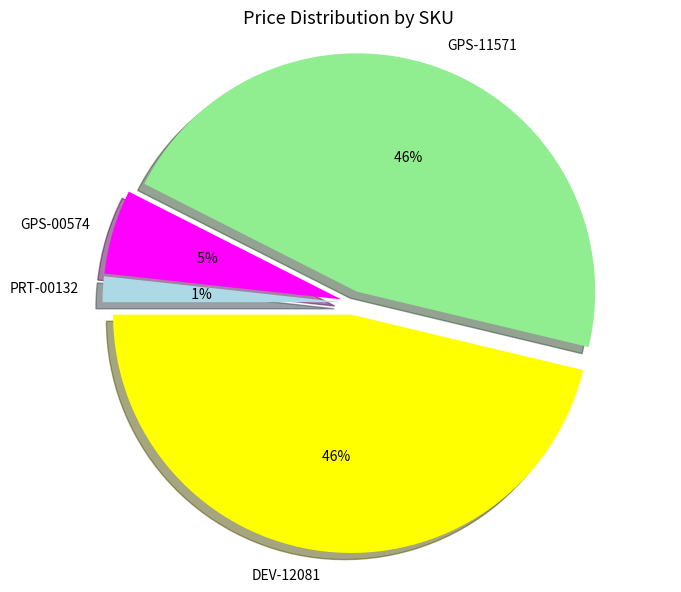

To the nearest percent, what is the difference between the largest and smallest slice percentages?

45%